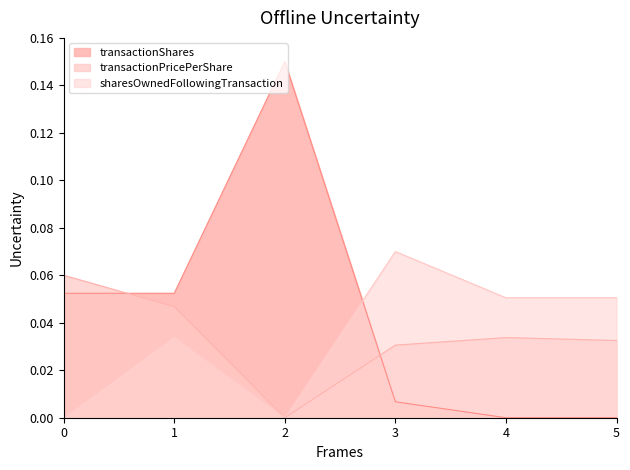

Between 3 and 4, which series saw the biggest shift?

sharesOwnedFollowingTransaction